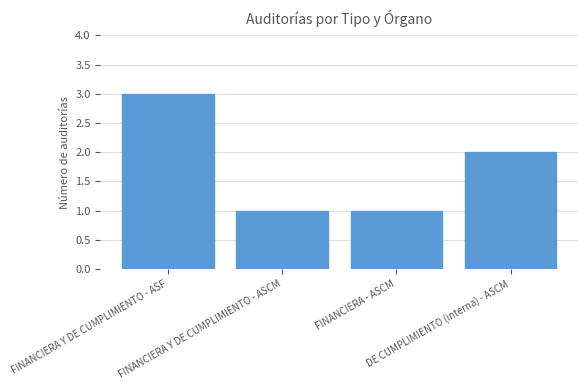

What is the difference between the maximum and minimum values?

2